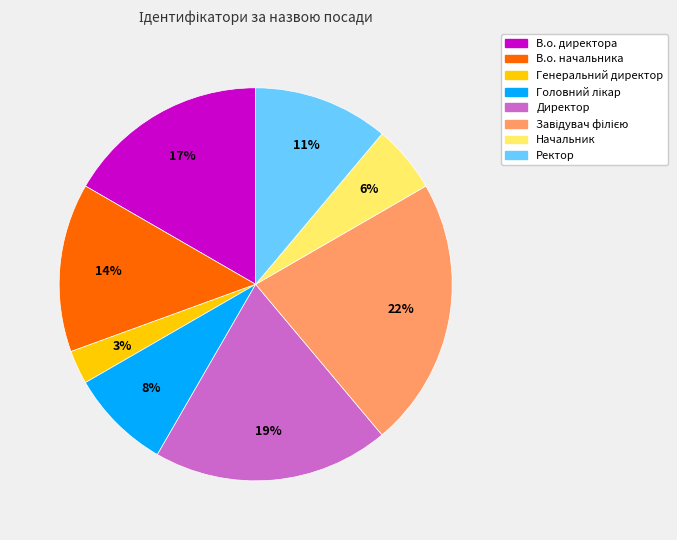

What is the smallest slice in the pie chart?

Генеральний директор